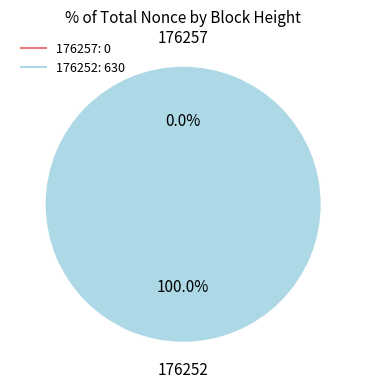

Which category has the biggest portion of the pie?

176252